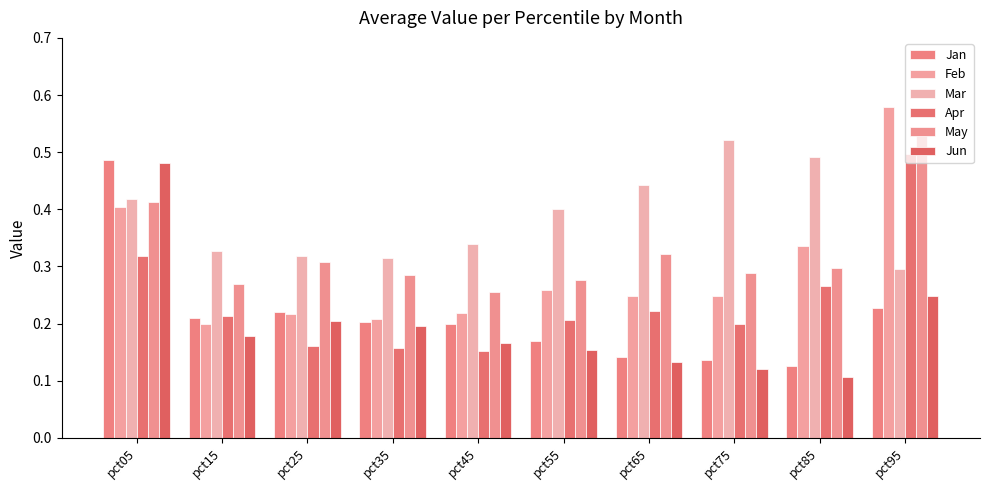

The value of Feb at pct15 is 0.2. True or false?

True